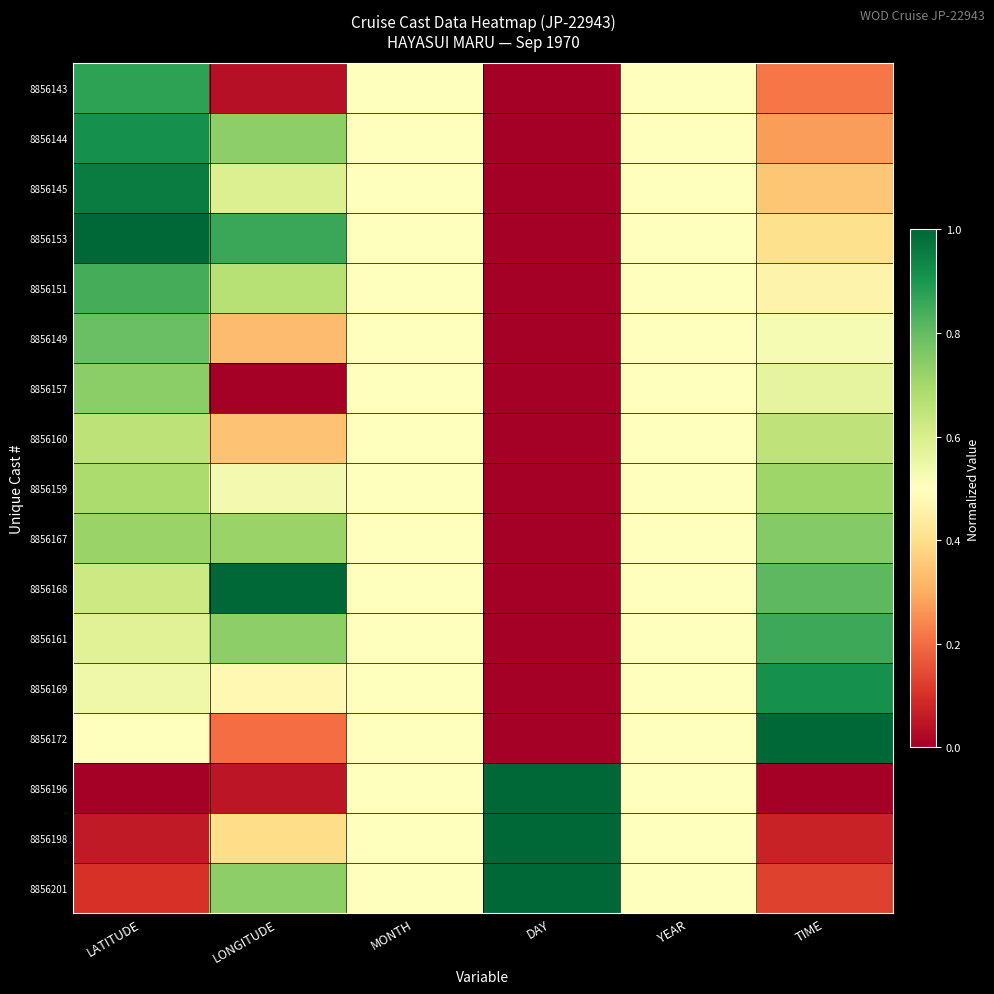

Which label corresponds to the largest value in the chart?

LATITUDE